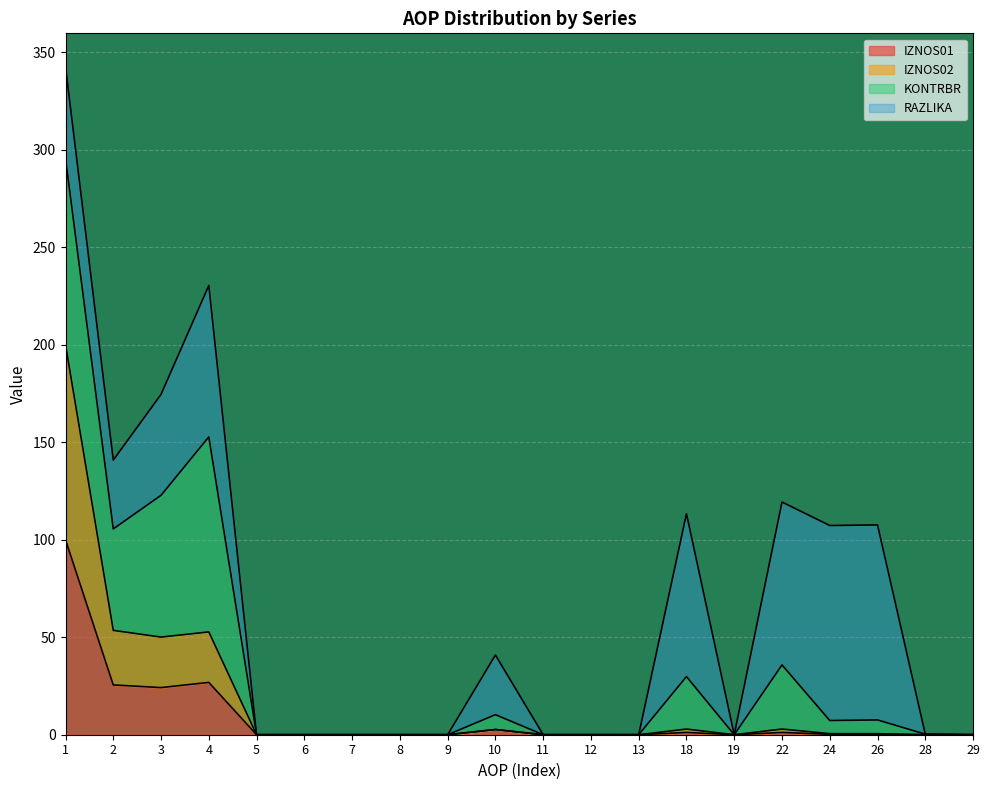

The IZNOS01 series shows 47.8 at 12. True or false?

False